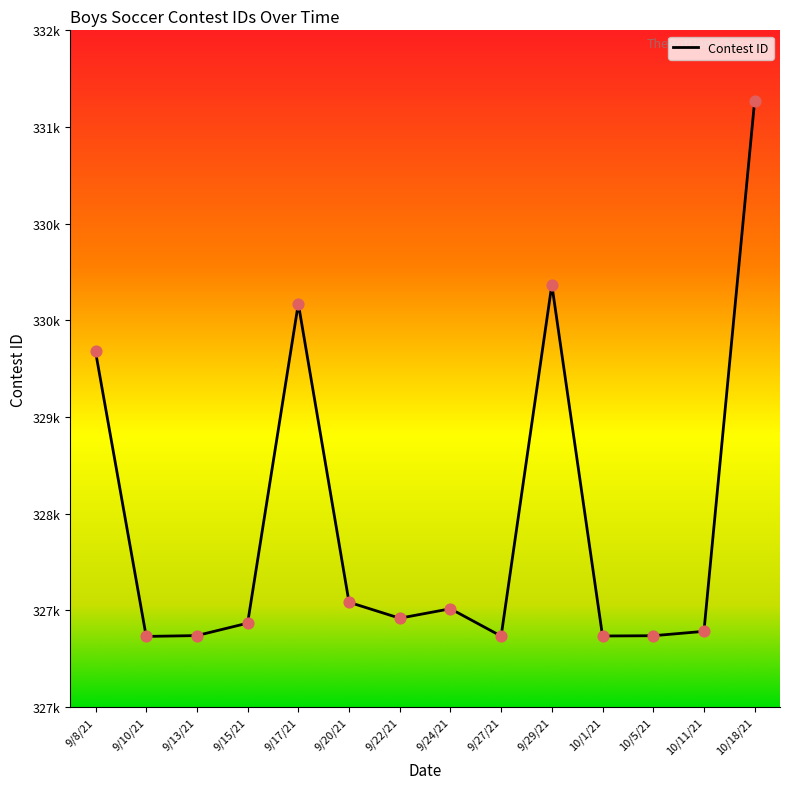

Which has a higher value, 10/5/21 or 10/1/21?

10/5/21